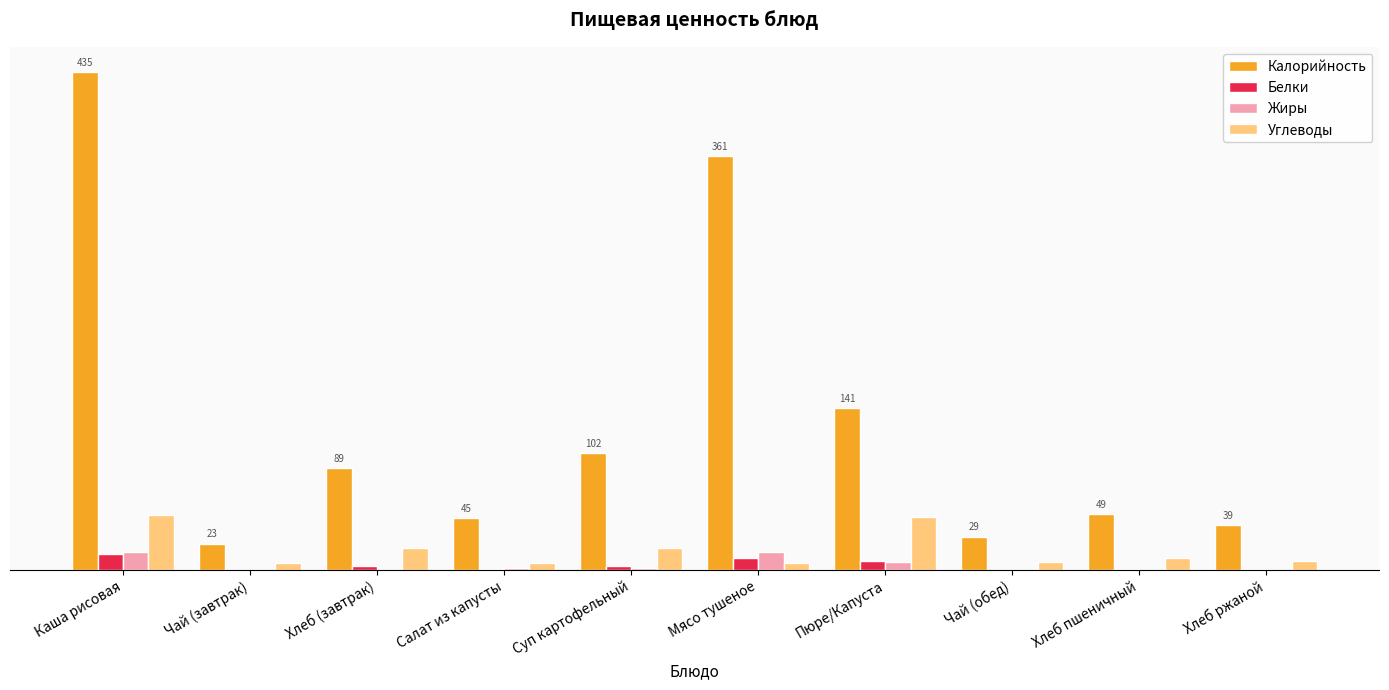

Where is Белки nearest to the value 7?

Пюре/Капуста